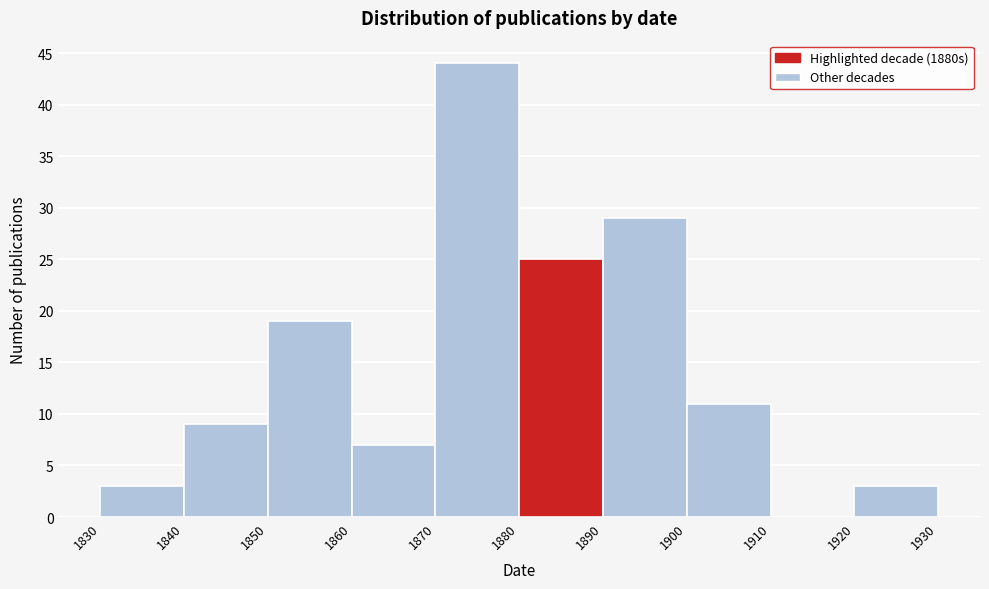

Reading left to right, list every bar in this chart as the range it spans on the x-axis followed by its height. The values are not printed on the chart, so give them approximately, as read against the axis.

1830 to 1840: 3
1840 to 1850: 9
1850 to 1860: 19
1860 to 1870: 7
1870 to 1880: 44
1880 to 1890: 25
1890 to 1900: 29
1900 to 1910: 11
1910 to 1920: 0
1920 to 1930: 3